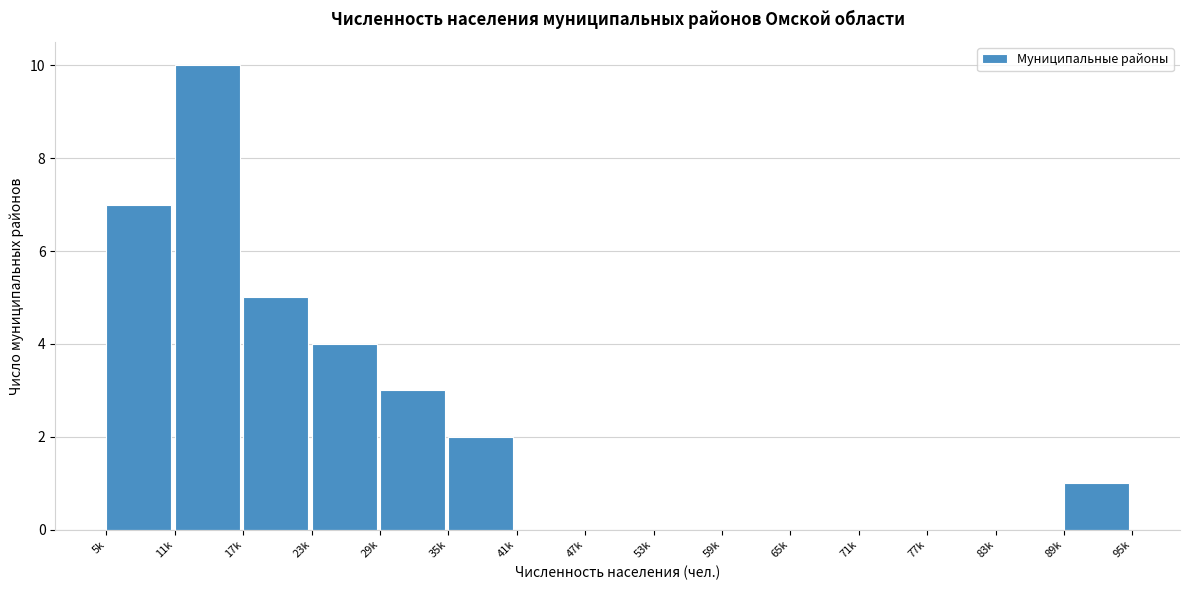

Reading left to right, list all the values displayed in this chart.

5k=7	11k=10	17k=5	23k=4	29k=3	35k=2	41k=0	47k=0	53k=0	59k=0	65k=0	71k=0	77k=0	83k=0	89k=1